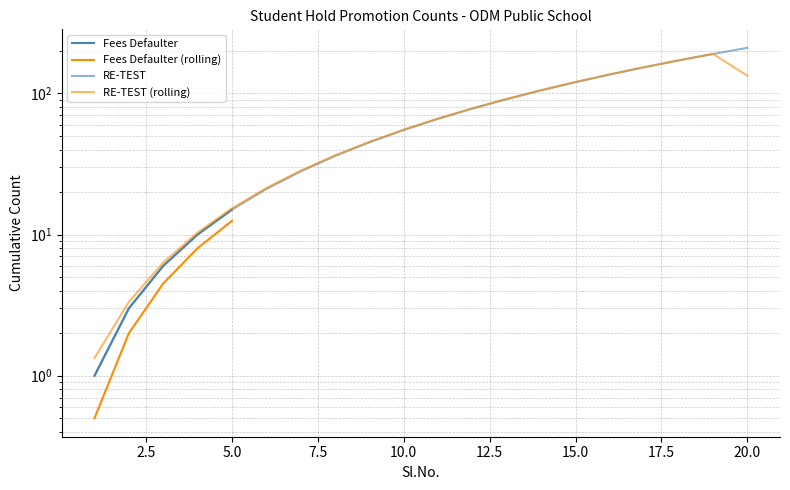

Which has a higher value, 10.0 or 7.5?

10.0